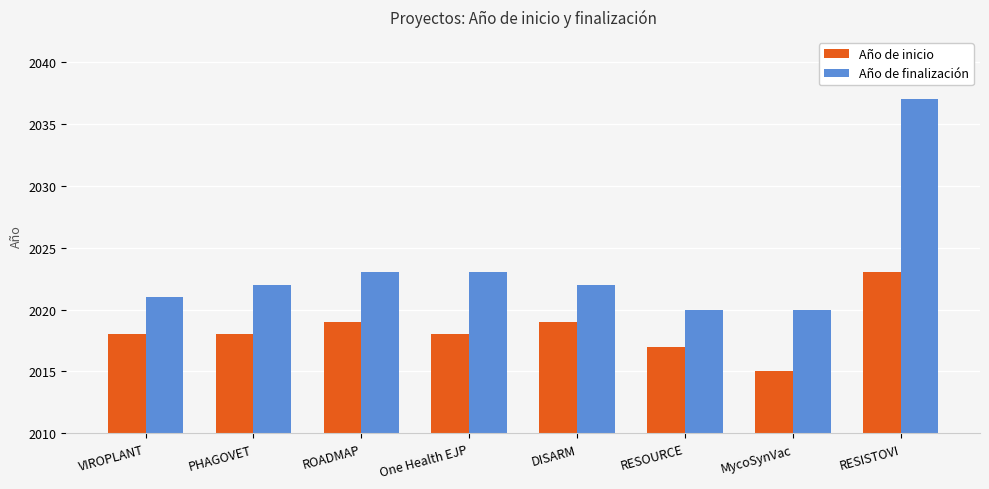

Reading left to right, what are all the values shown in this chart?

Año de inicio: 2018	2018	2019	2018	2019	2017	2015	2023
Año de finalización: 2021	2022	2023	2023	2022	2020	2020	2037